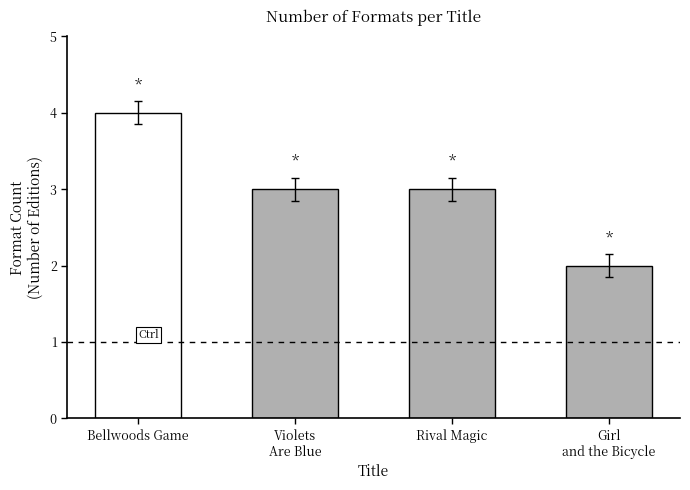

What is the label of the 3rd bar from the left?

Rival Magic